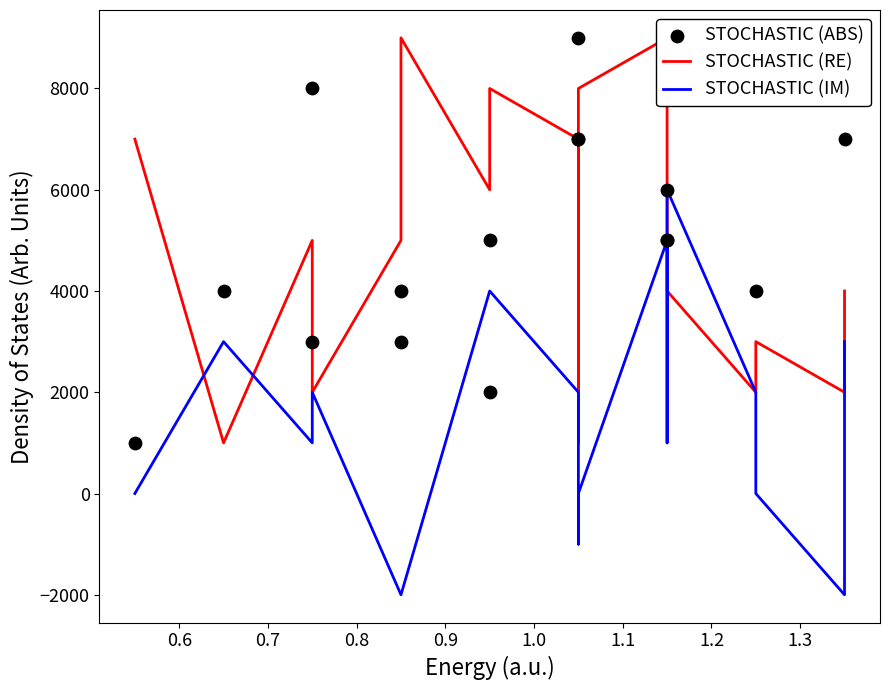

Which series has the largest total across all categories?

STOCHASTIC (ABS)